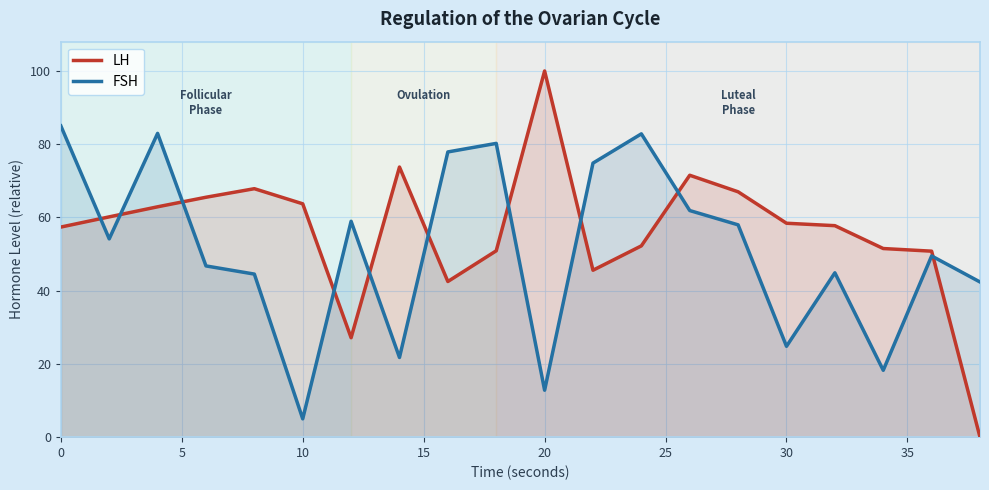

Is it true that LH equals 63.7 at 10?

True